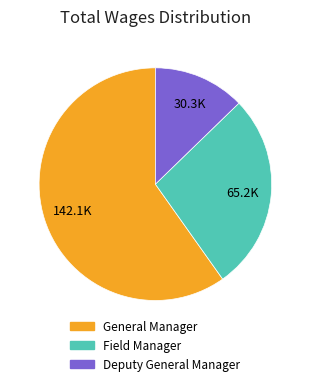

Which has a higher value, General Manager or Deputy General Manager?

General Manager